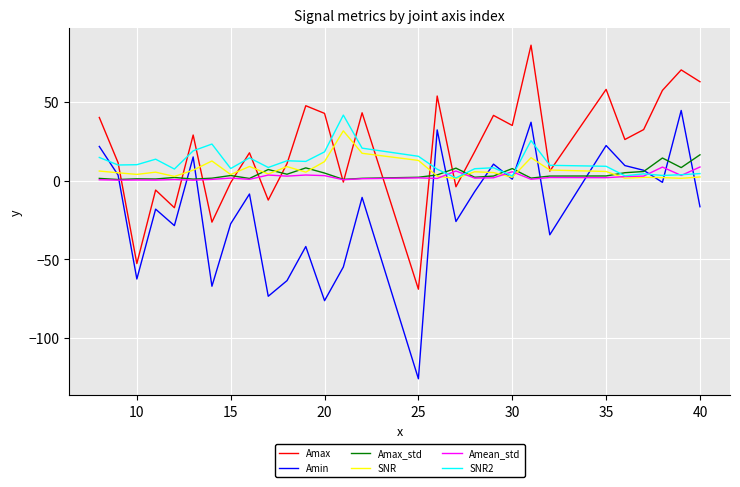

Which series has the largest range (max minus min)?

Amin